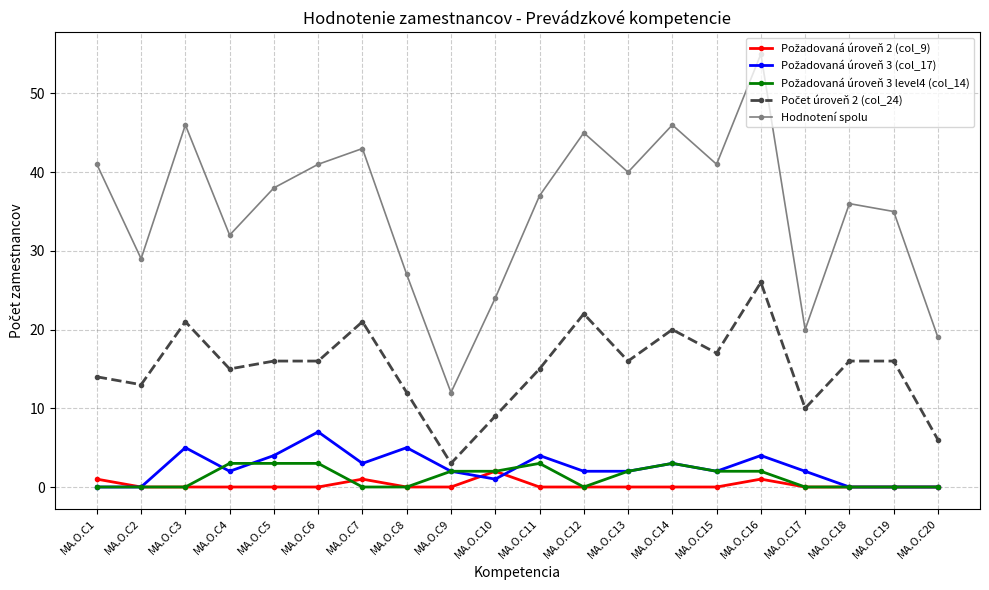

Which series has the largest total across all categories?

Hodnotení spolu